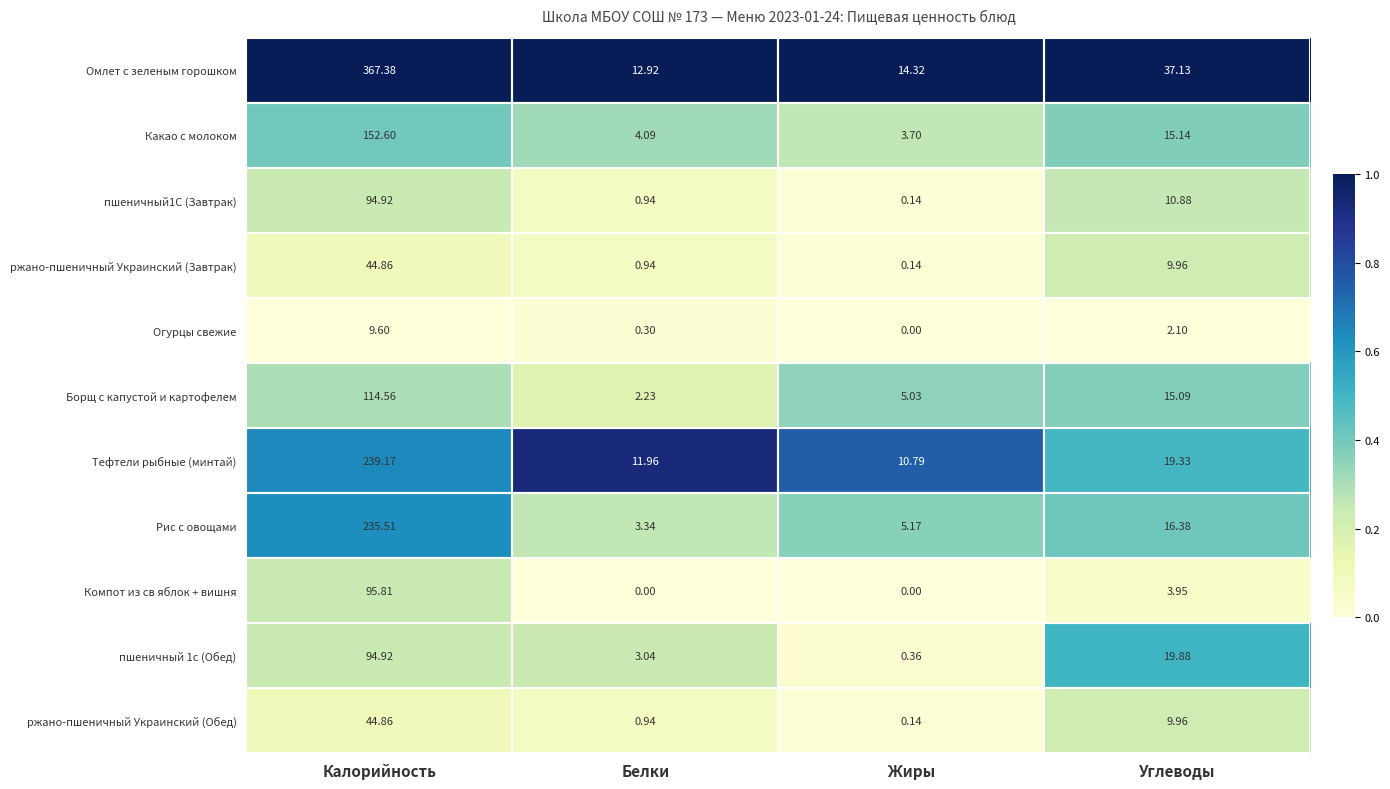

List the labels in order of ржано-пшеничный Украинский (Обед) value, largest first.

Калорийность, Углеводы, Белки, Жиры